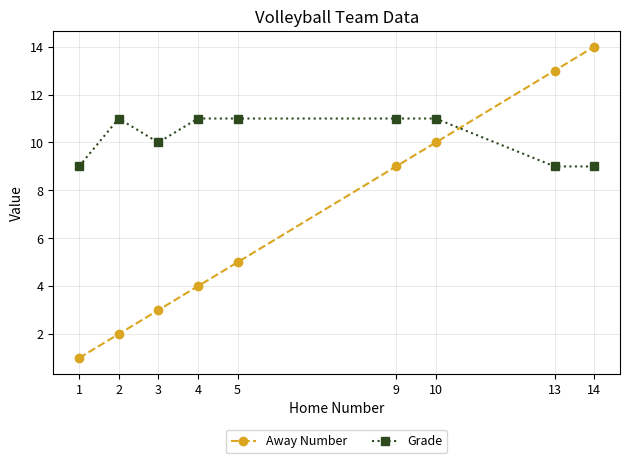

Which series ends up on top after the final intersection of Away Number and Grade?

Away Number